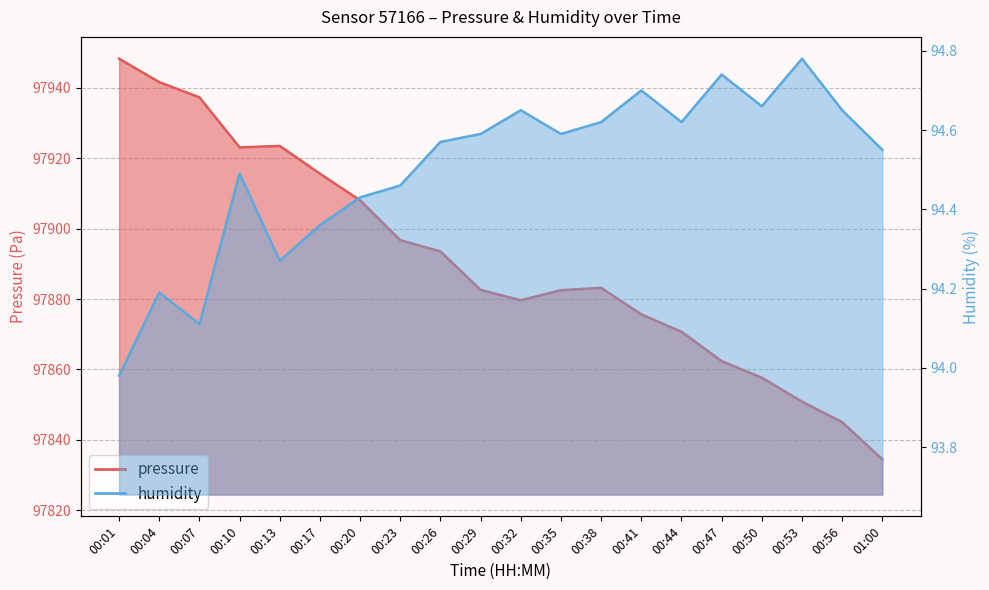

How many values in the humidity series are below 94?

1